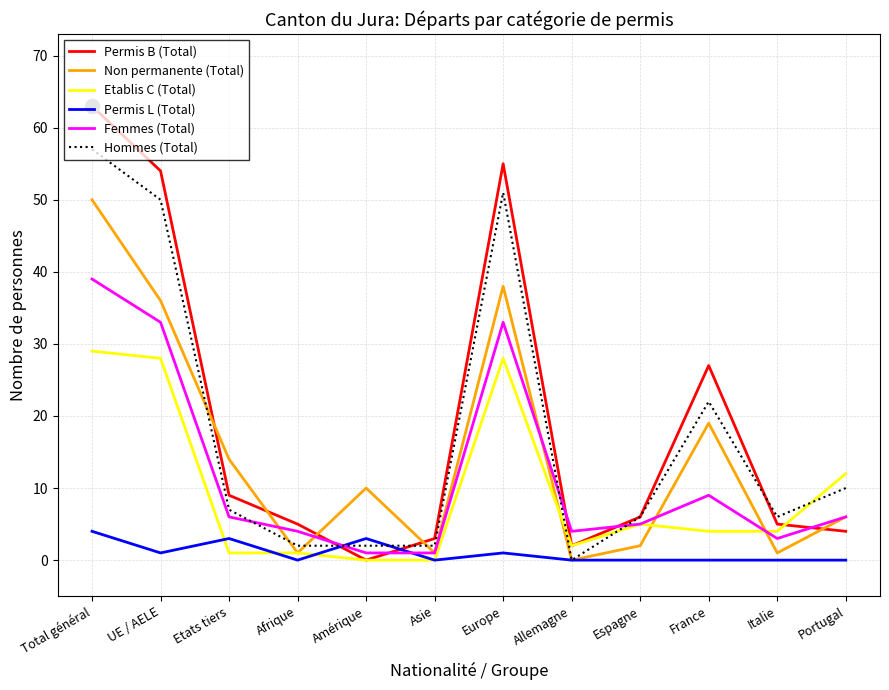

Reading left to right, extract all data points from this chart.

Permis B (Total): 63	54	9	5	0	3	55	2	6	27	5	4
Non permanente (Total): 50	36	14	1	10	1	38	0	2	19	1	6
Etablis C (Total): 29	28	1	1	0	0	28	2	5	4	4	12
Permis L (Total): 4	1	3	0	3	0	1	0	0	0	0	0
Femmes (Total): 39	33	6	4	1	1	33	4	5	9	3	6
Hommes (Total): 57	50	7	2	2	2	51	0	6	22	6	10